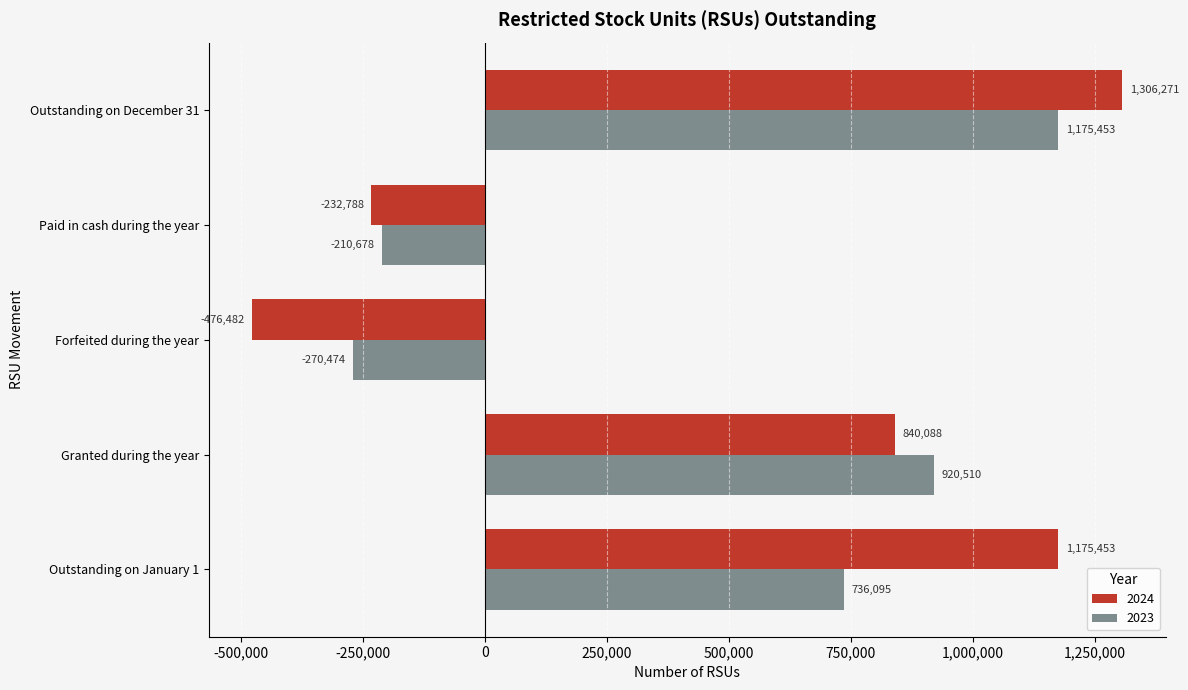

What is the approximate value of 2024 at Paid in cash during the year, to the nearest 50?

-232800